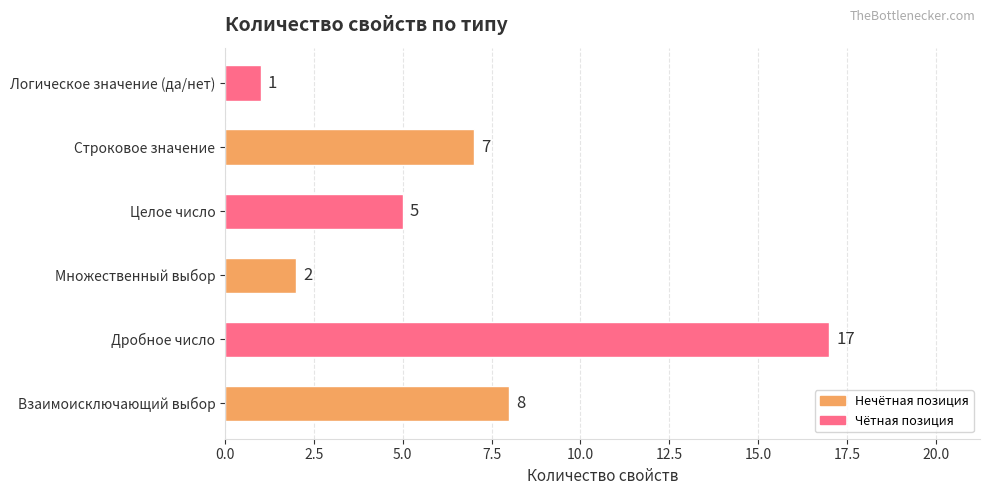

What is the difference between the second highest and minimum values?

7